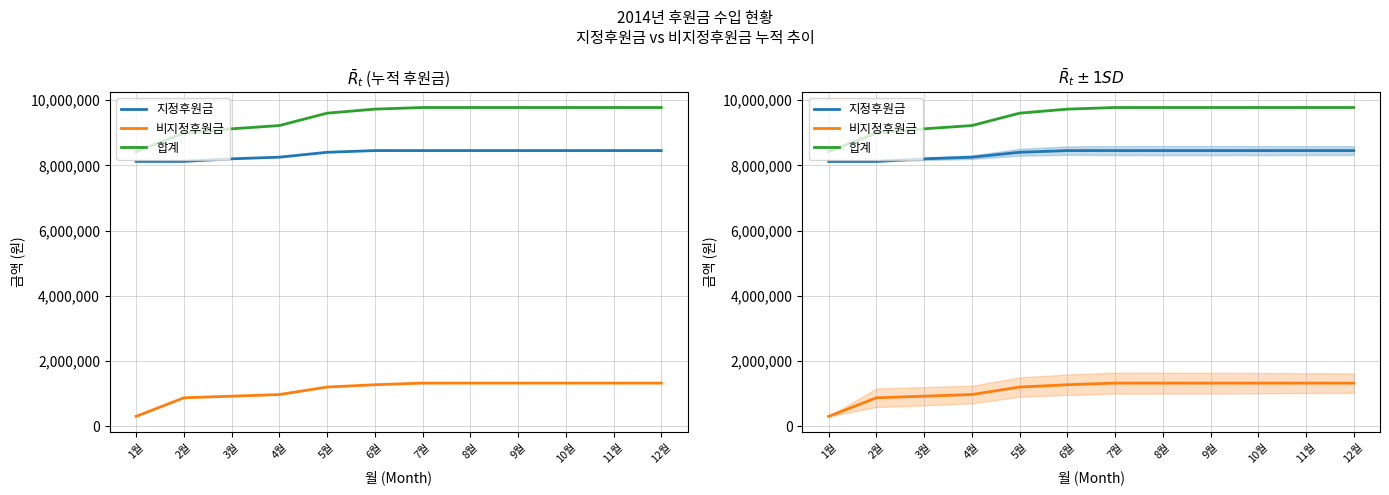

What position from the left is 12월?

12